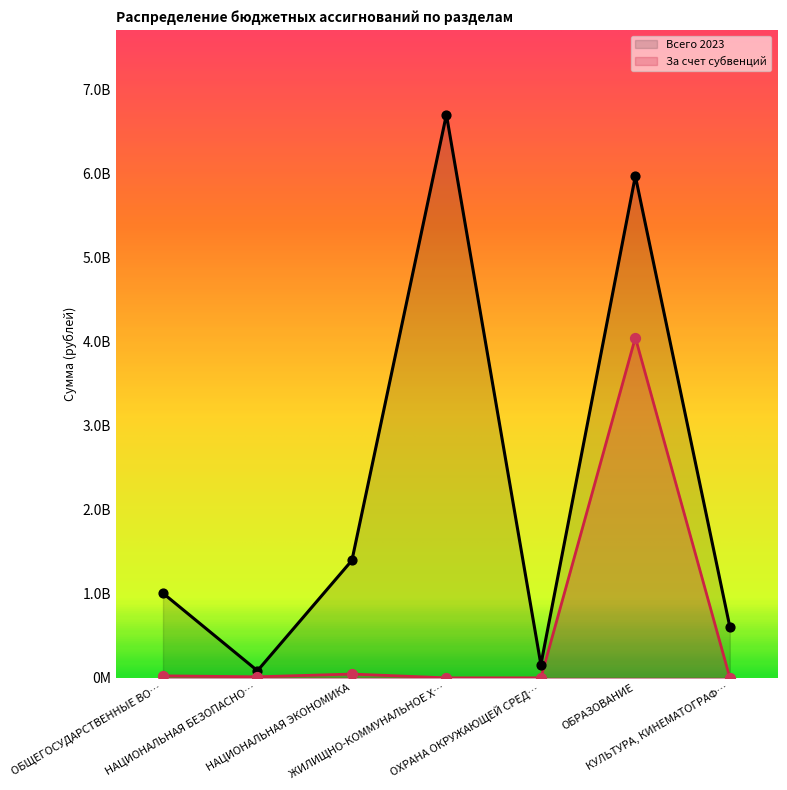

What are all the series names shown in the legend?

Всего 2023, За счет субвенций